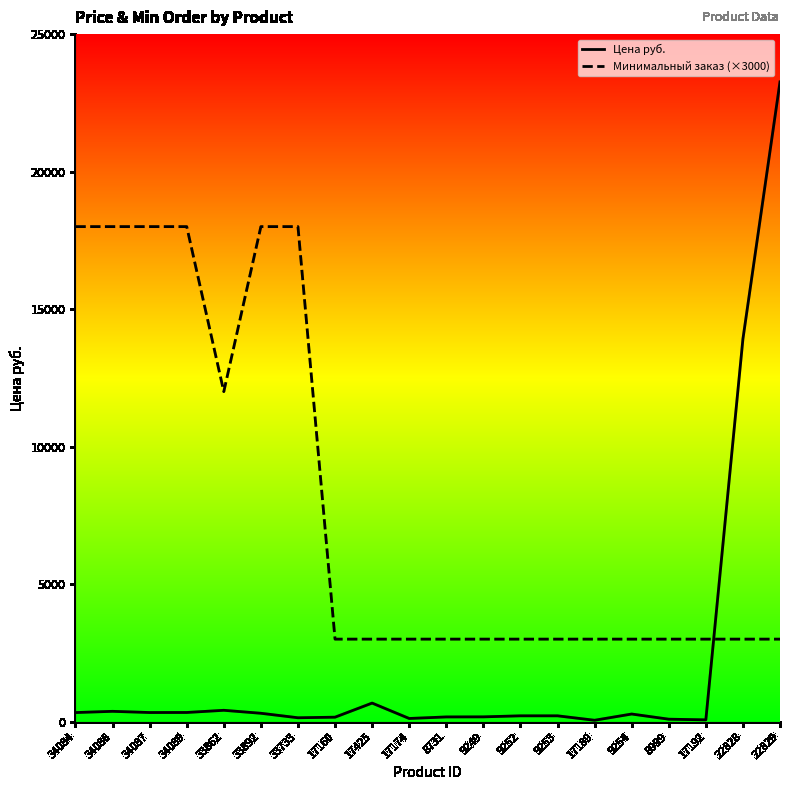

The value of Минимальный заказ (×3000) at 9253 is 4918.2. True or false?

False